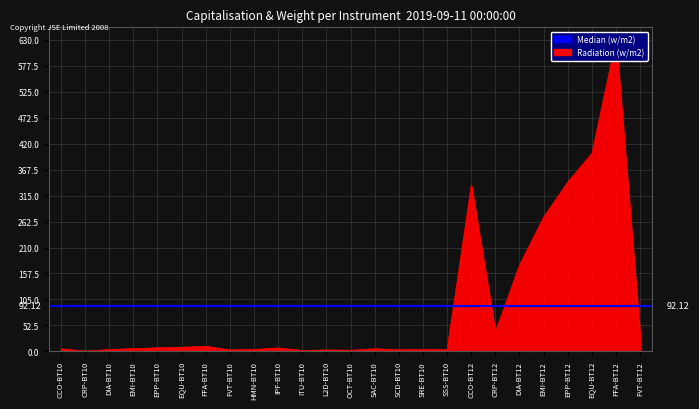

Reading right to left, what are all the values shown in this chart?

FVT-BT12=29.6	FFA-BT12=630.0	EQU-BT12=400.6	EPP-BT12=342.5	EMI-BT12=271.5	DIA-BT12=174.9	CRP-BT12=39.3	CCO-BT12=336.0	SSS-BT10=3.4	SRE-BT10=3.8	SCD-BT10=3.4	SAC-BT10=5.3	OCT-BT10=2.4	L2D-BT10=2.9	ITU-BT10=1.9	IPF-BT10=7.1	HMN-BT10=4.0	FVT-BT10=3.1	FFA-BT10=10.3	EQU-BT10=8.4	EPP-BT10=7.3	EMI-BT10=5.7	DIA-BT10=3.6	CRP-BT10=0.8	CCO-BT10=5.2